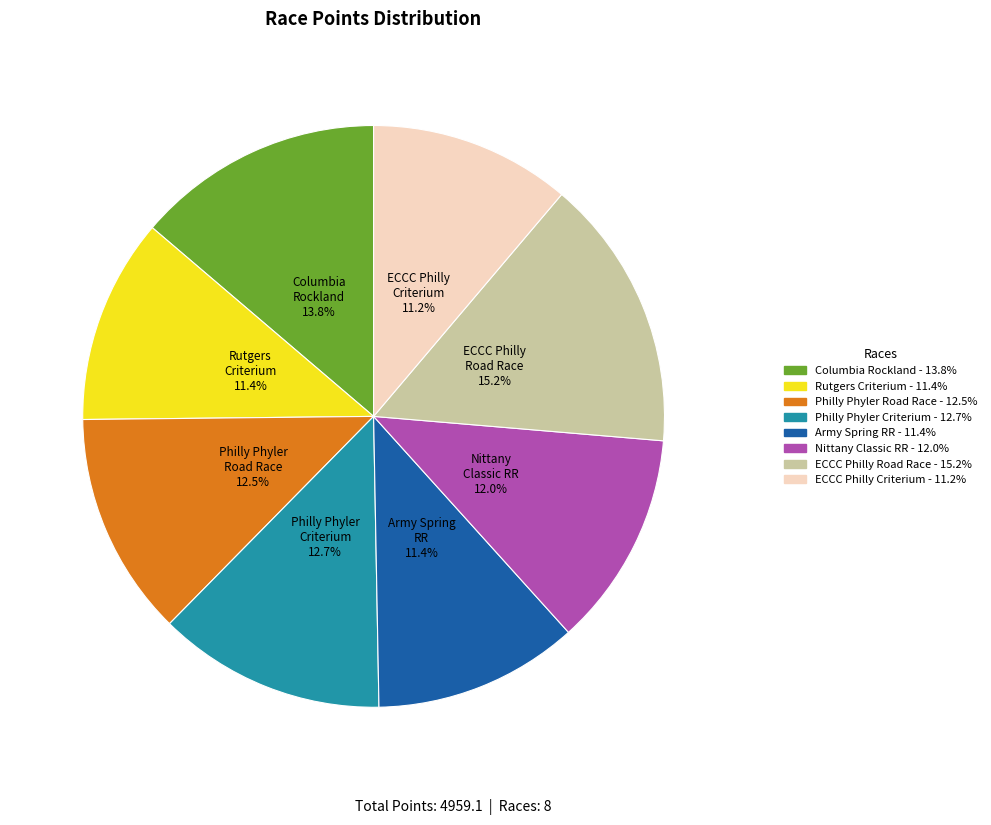

Is there any slice that represents more than half of the pie?

No